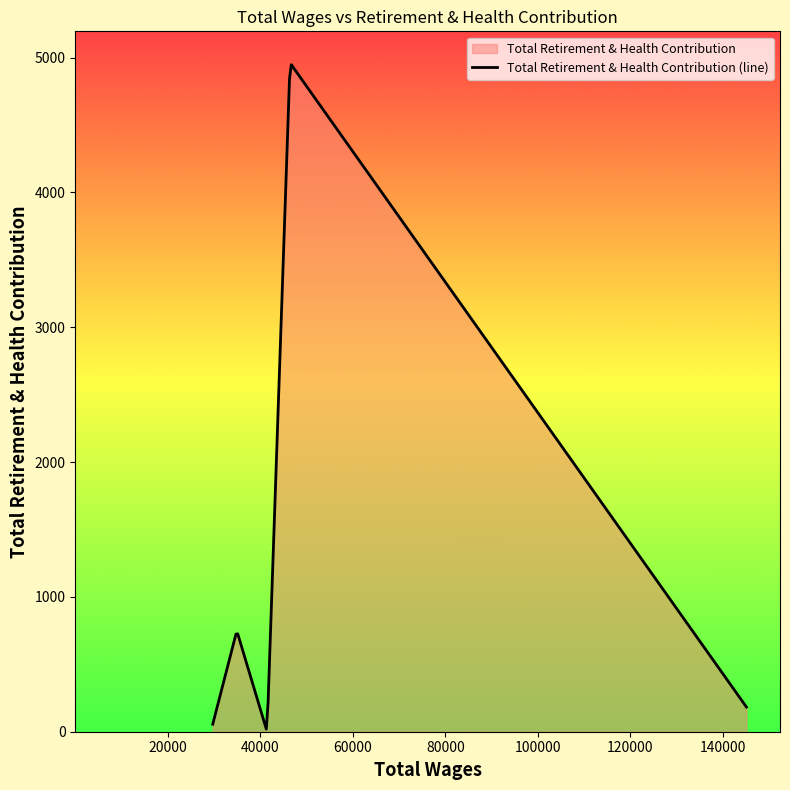

Where is the data nearest to the value 2480?

34928.0